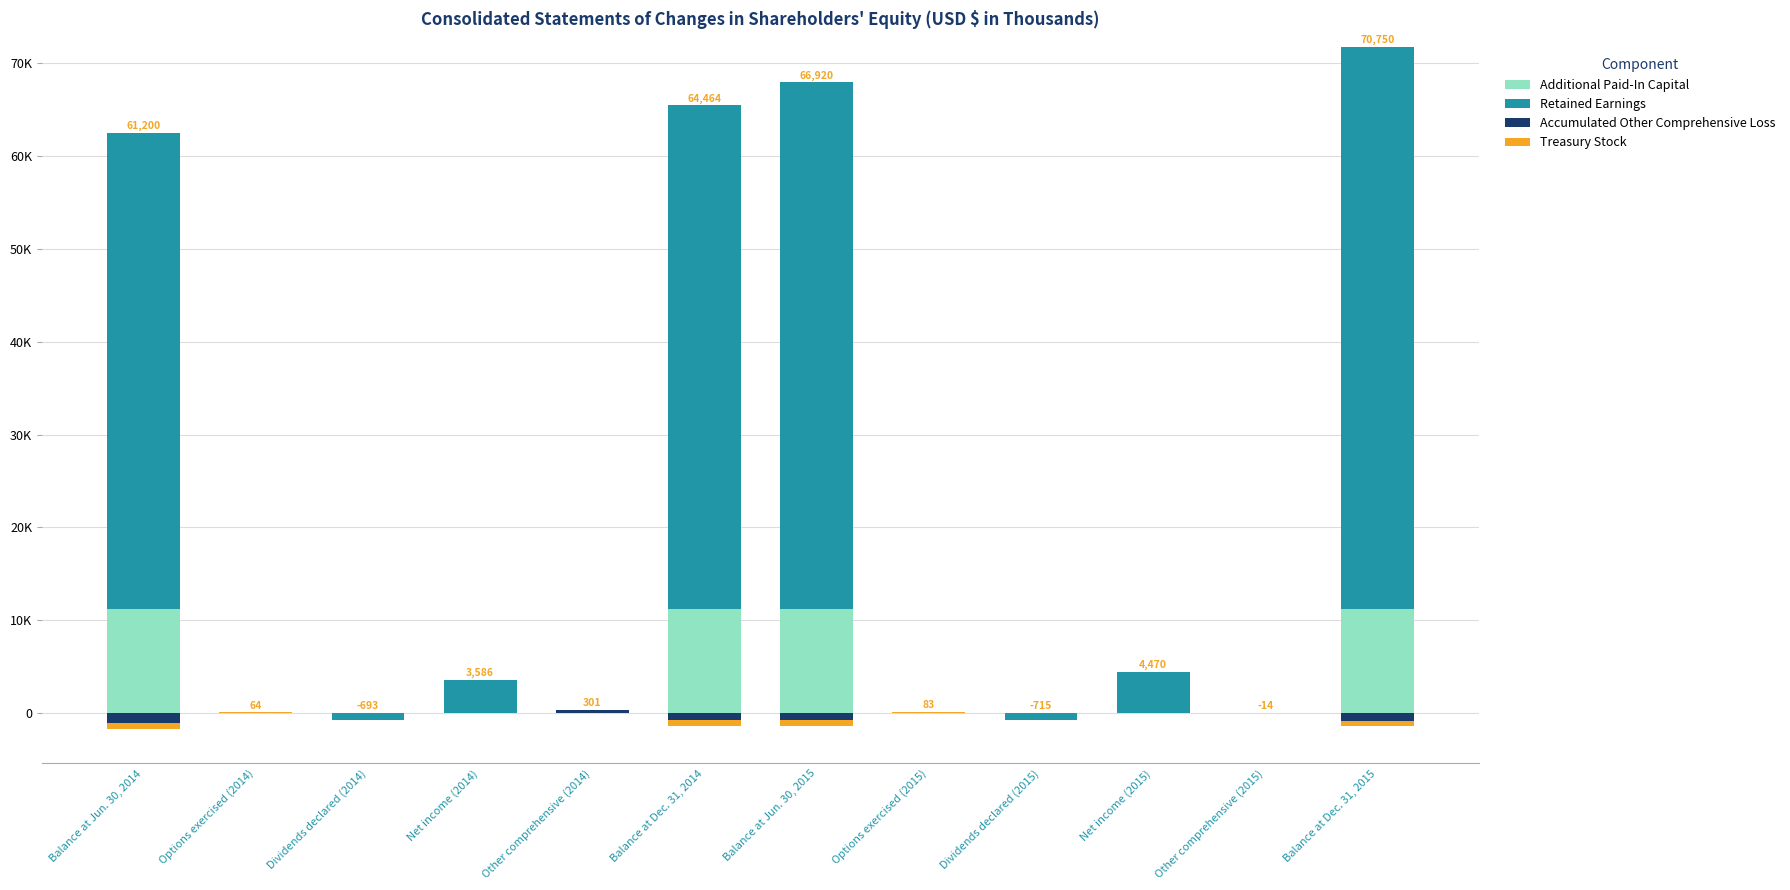

Where does the Retained Earnings series first go above 3586?

Balance at Jun. 30, 2014